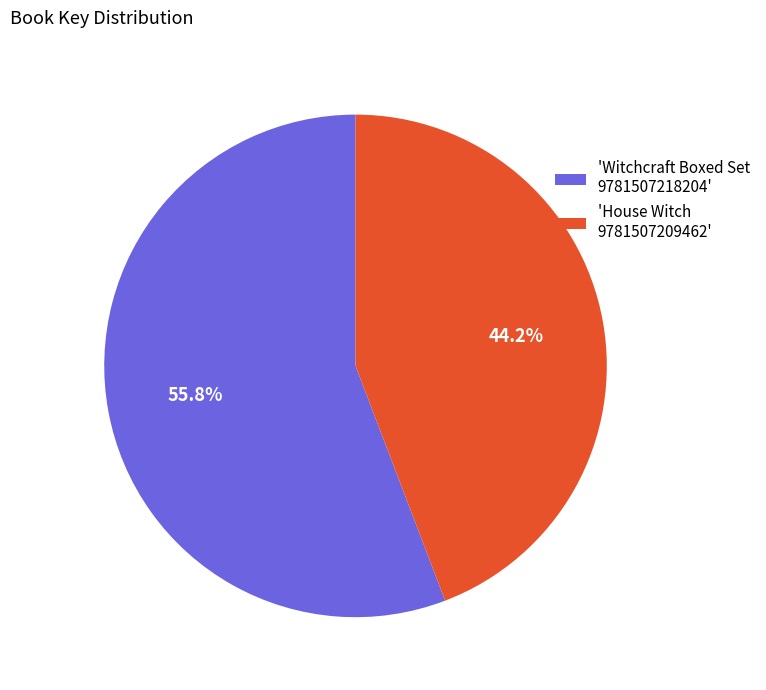

Combined, do 'House Witch 9781507209462' and 'Witchcraft Boxed Set 9781507218204' account for over 50%?

Yes